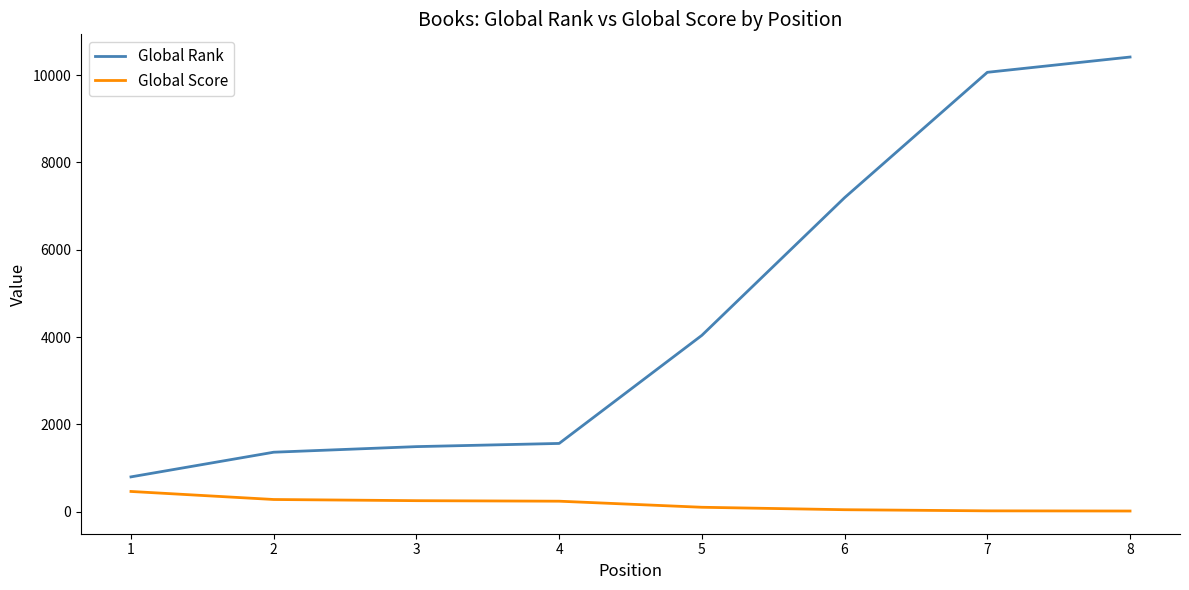

Rank the series at 3 from highest to lowest value.

Global Rank, Global Score